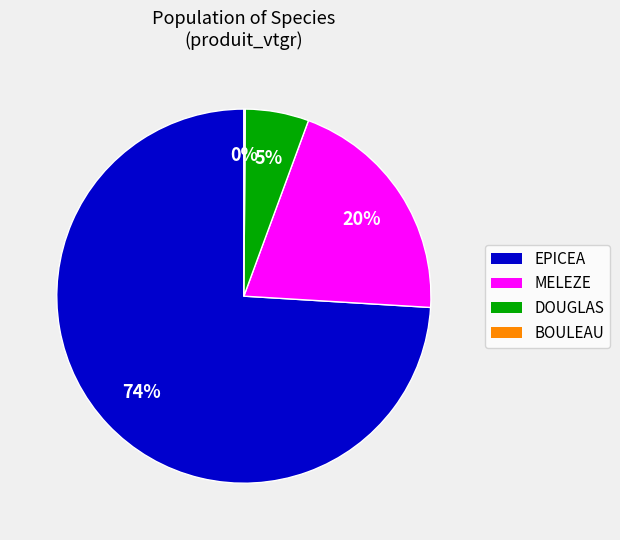

To the nearest percent, what percentage of the pie is DOUGLAS?

5%